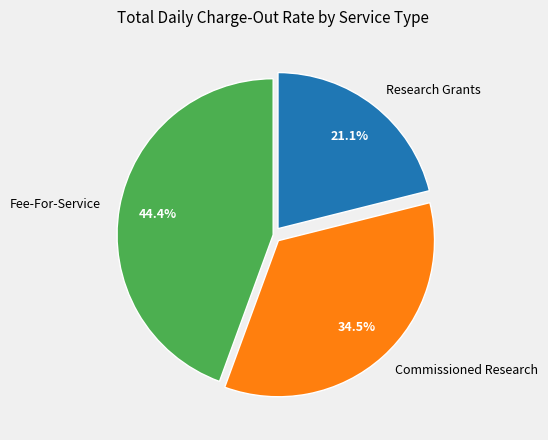

How many slices are in this pie chart?

3